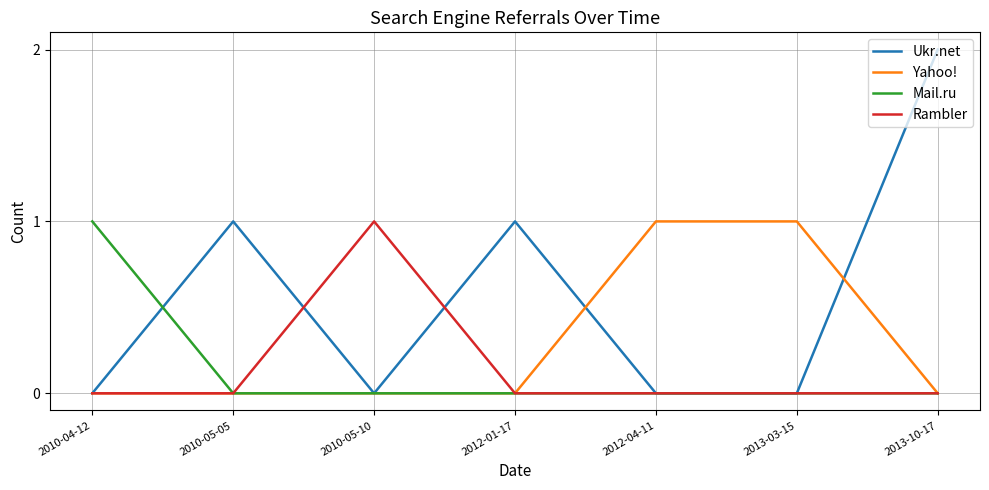

What position from the left is 2010-04-12?

1